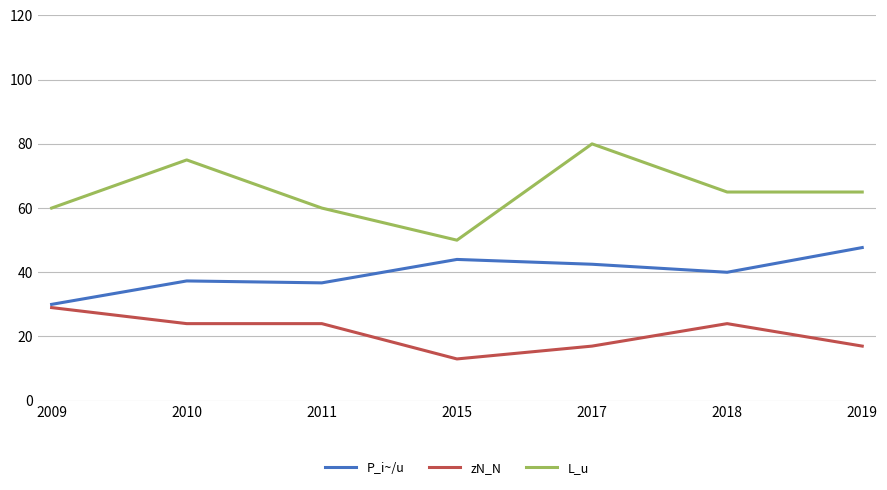

At which label does zN_N first exceed 24?

2009